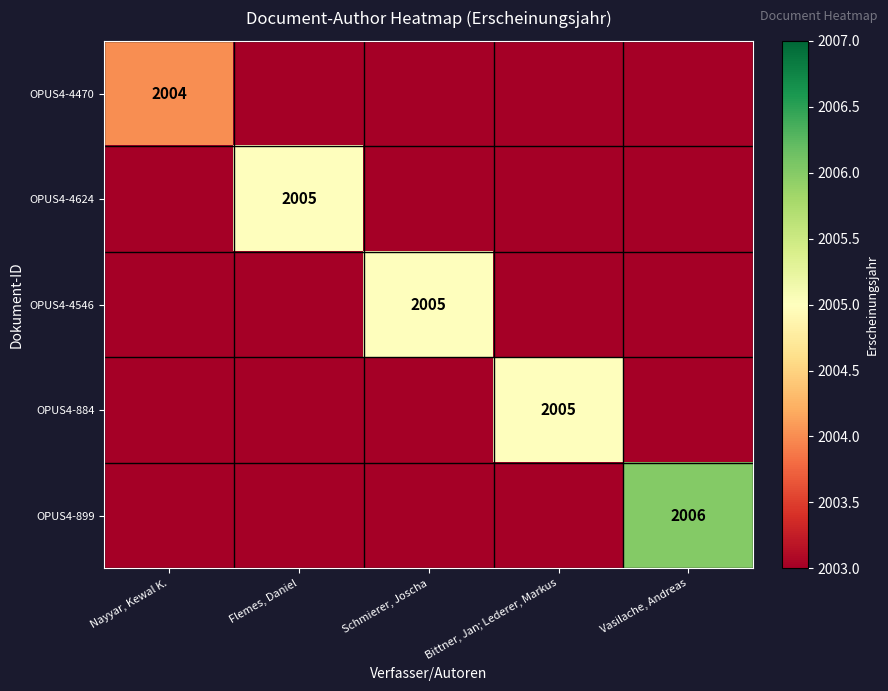

How many data points does each series have?

5